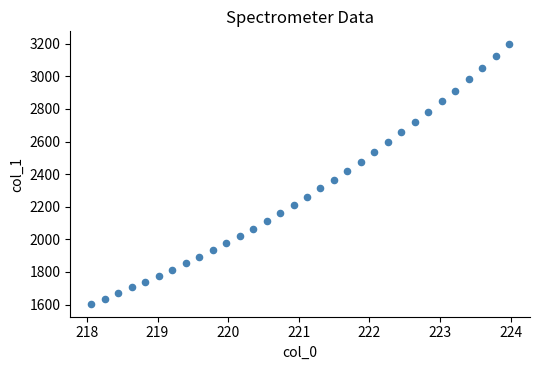

What is the range of X values (max minus min)?

5.9